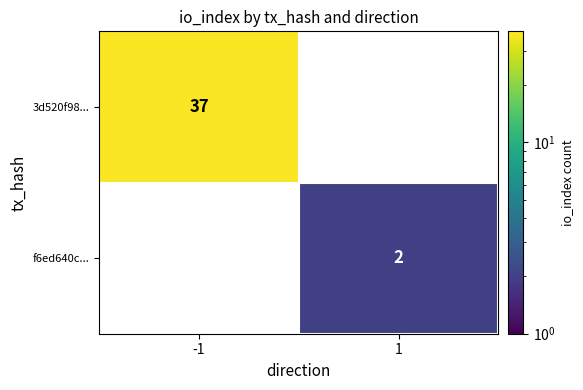

What is the maximum value shown in the chart?

37